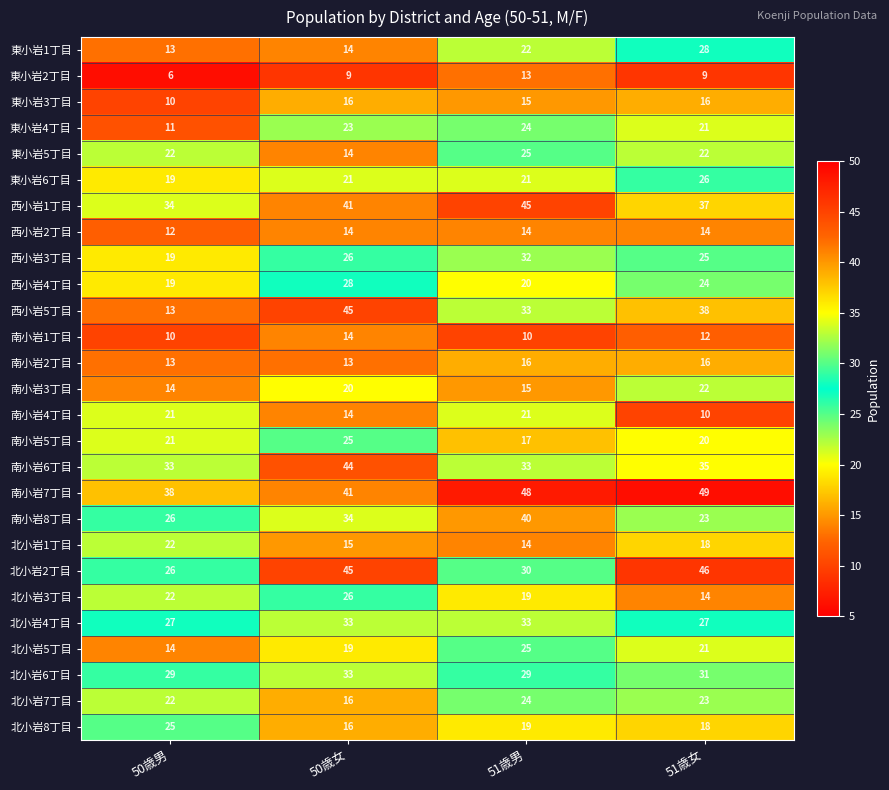

What is the sum of all 西小岩3丁目 values?

102